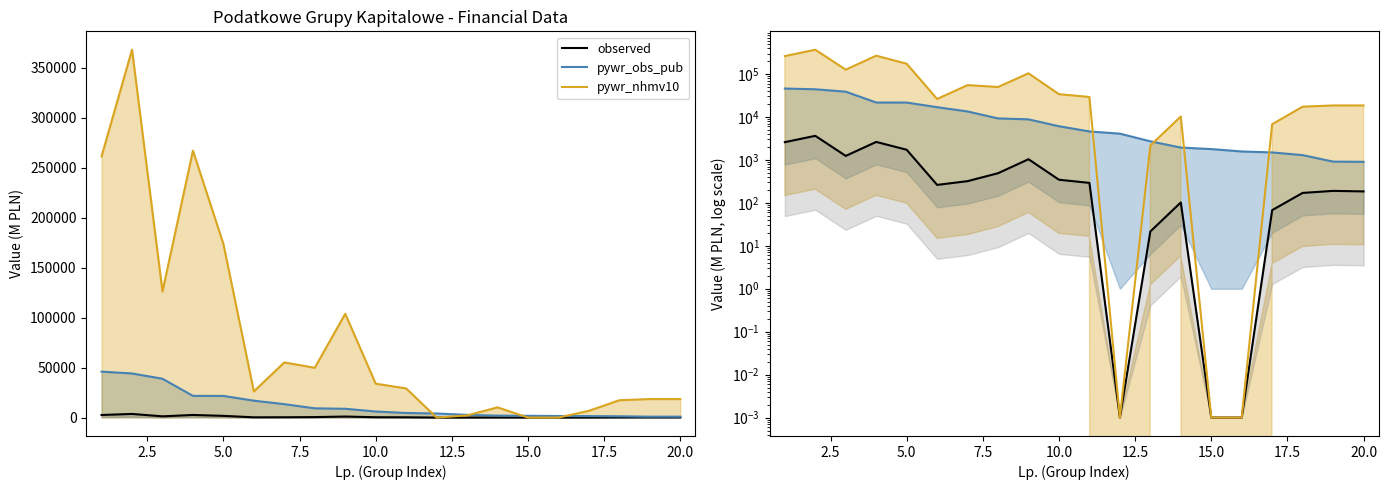

True or false: pywr_obs_pub has more than 2 points higher than both neighbors.

False